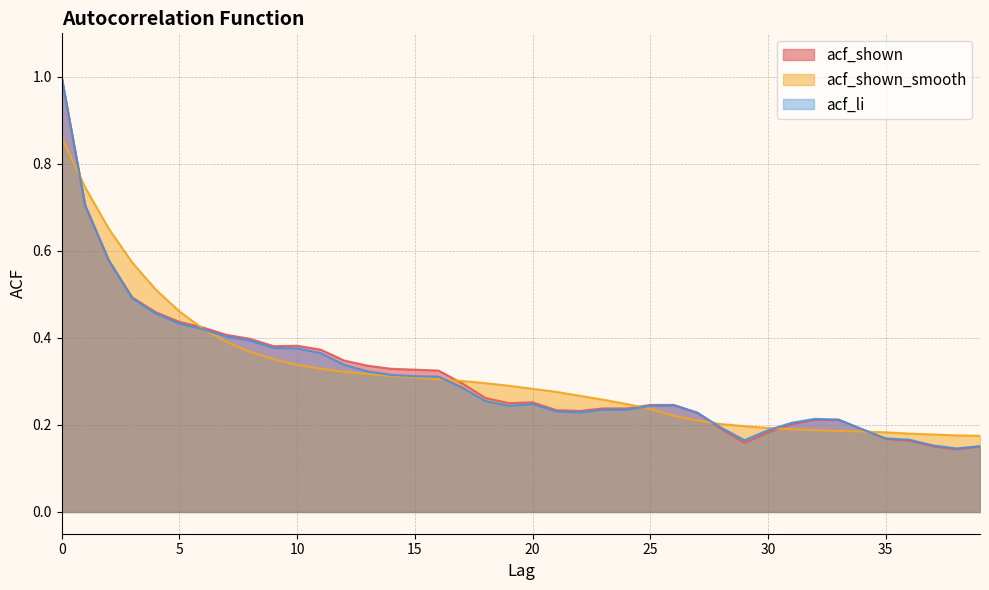

Count the acf_shown values in the range 0 to 1.

40